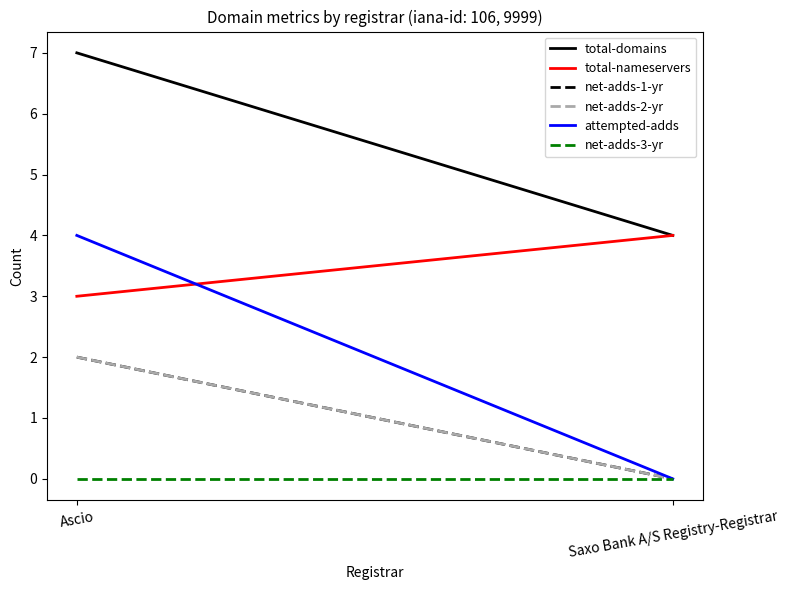

How many distinct data groups are displayed?

6